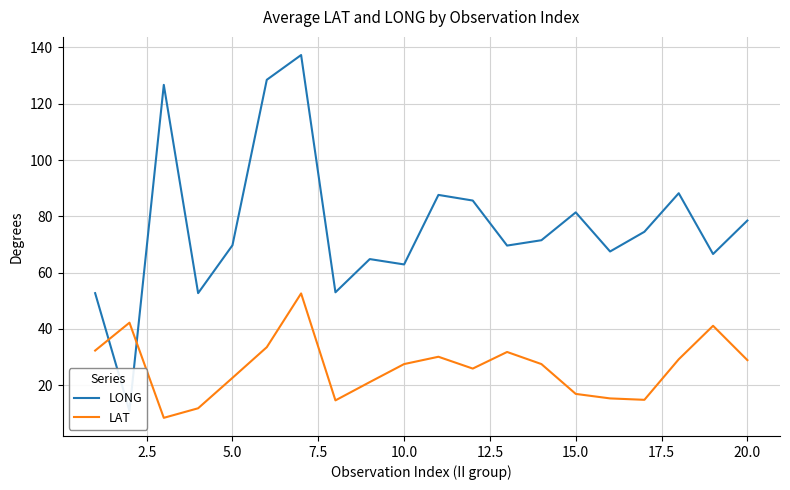

What is the maximum value for LAT?

52.6